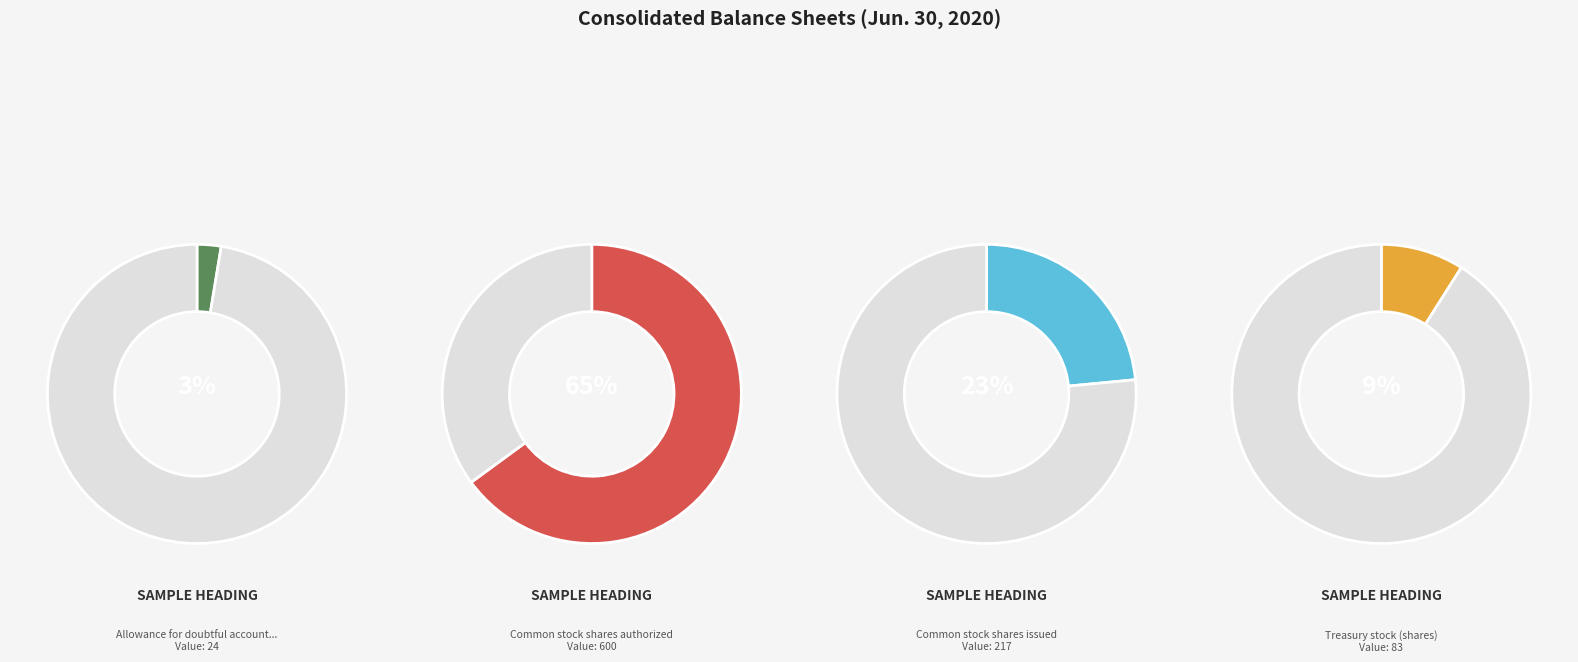

True or false: Allowance for doubtful accounts accounts for 17% of the total.

False